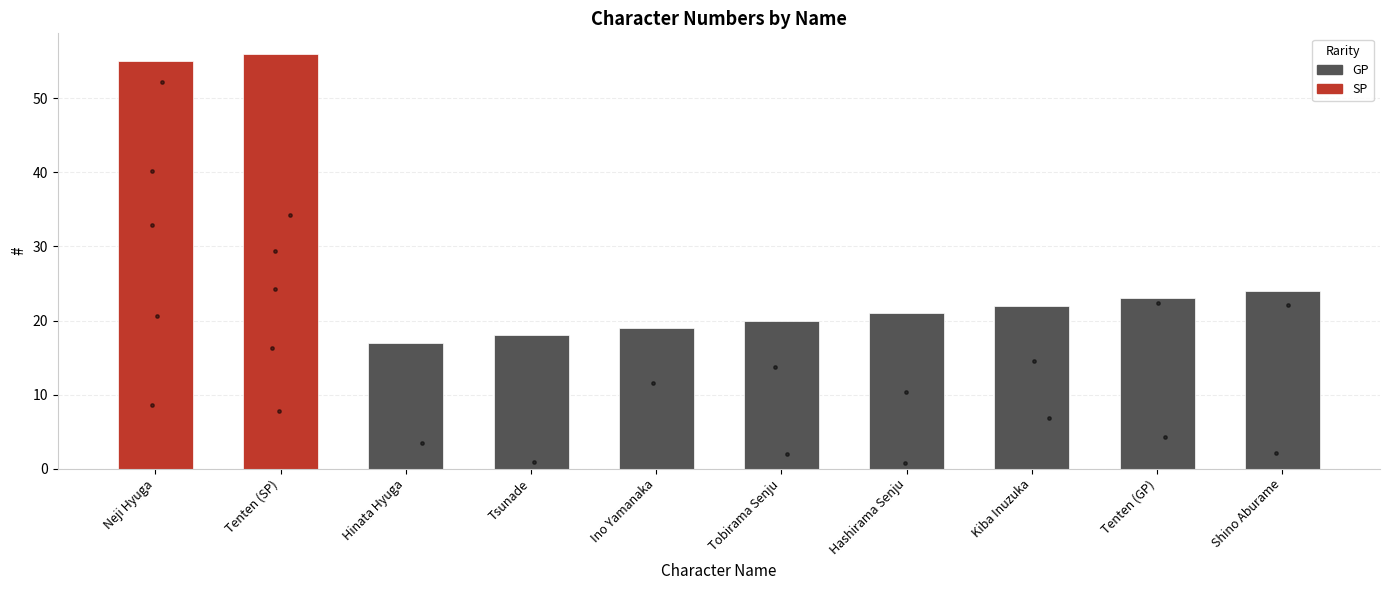

What is the change in value from Ino Yamanaka to Kiba Inuzuka?

+3